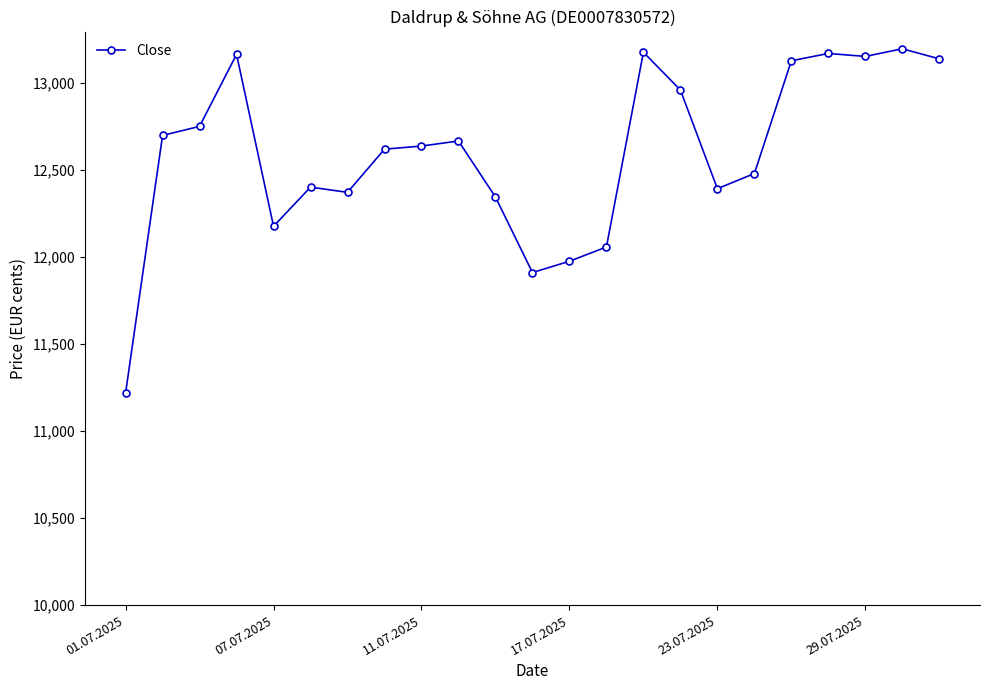

Is this an area chart (filled region under the line)?

No